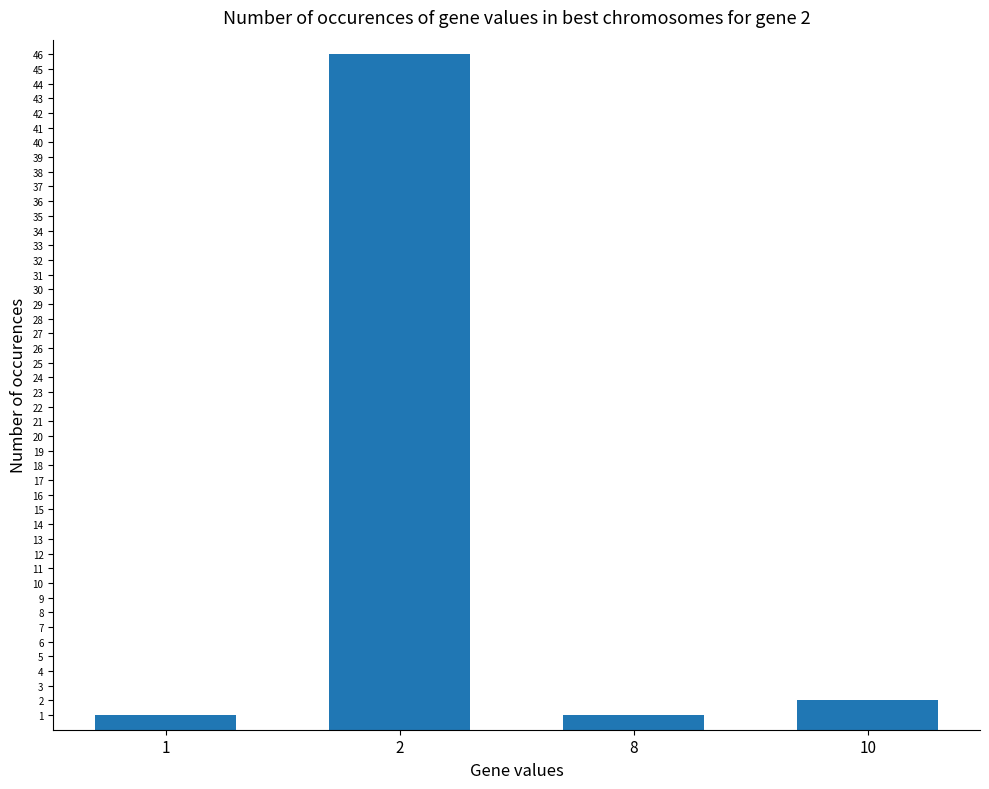

Approximately how many times larger is the value at 8 compared to 1?

1.0